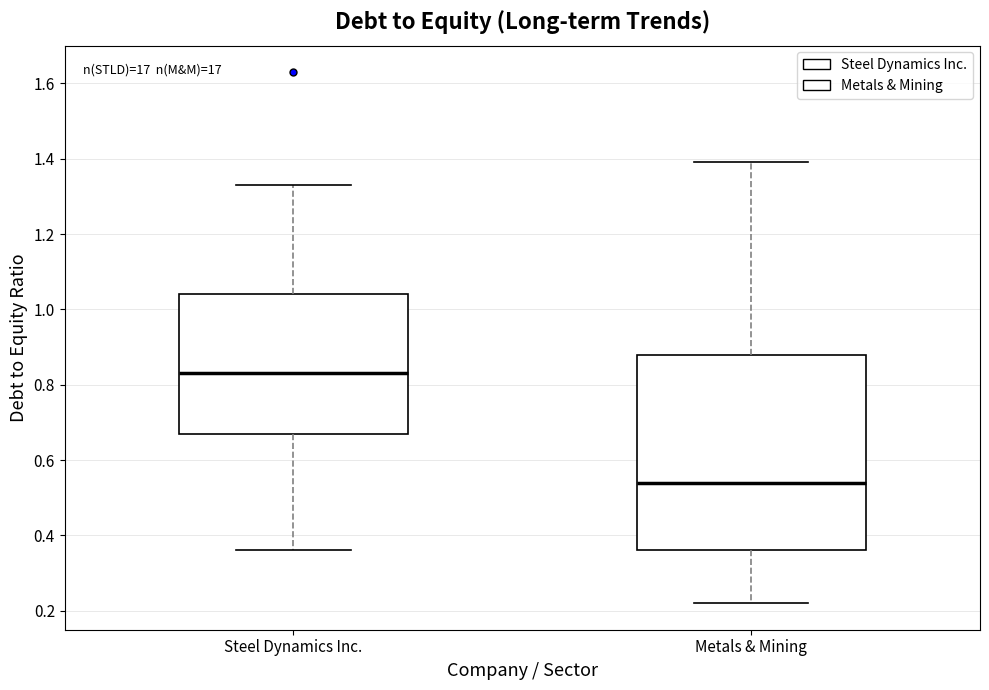

Reading left to right, read every box against the y-axis: the position of its median line, the range the box covers, and the ends of its whiskers. The values are not printed on the chart, so give them approximately, as read against the axis.

Steel Dynamics Inc.: median 0.84, box 0.68 to 1.04, whiskers 0.36 to 1.34
Metals & Mining: median 0.54, box 0.36 to 0.88, whiskers 0.22 to 1.40